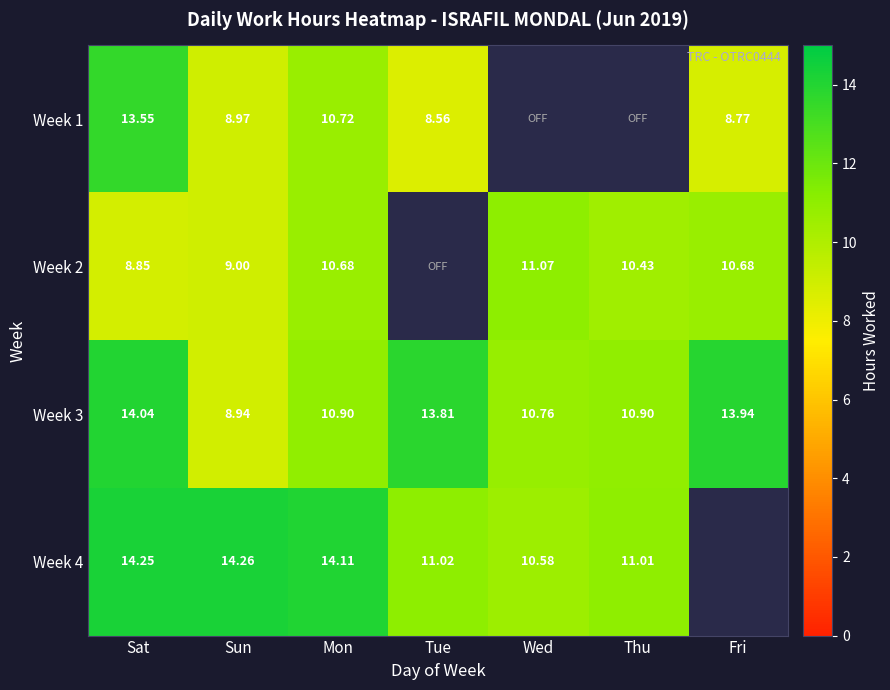

What is the difference between the highest and lowest values at Sat?

5.4